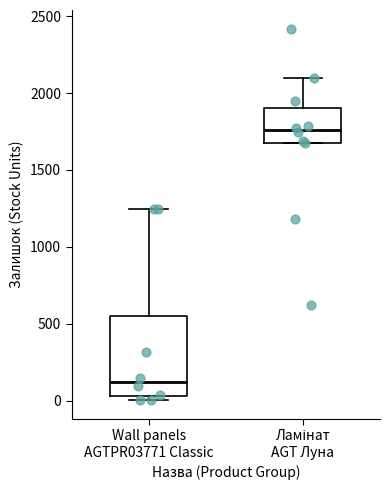

Where does the median line of the box for Ламінат AGT Луна sit on the y-axis? The values are not printed on the chart, so give them approximately, as read against the axis.

1750